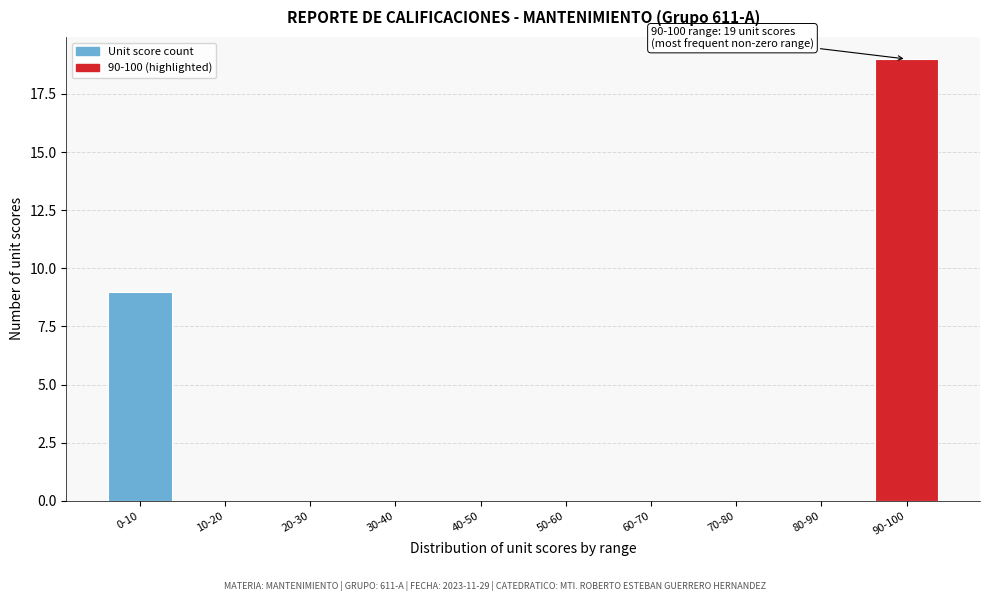

Reading left to right, what are all the values shown in this chart?

0-10=9	10-20=0	20-30=0	30-40=0	40-50=0	50-60=0	60-70=0	70-80=0	80-90=0	90-100=19